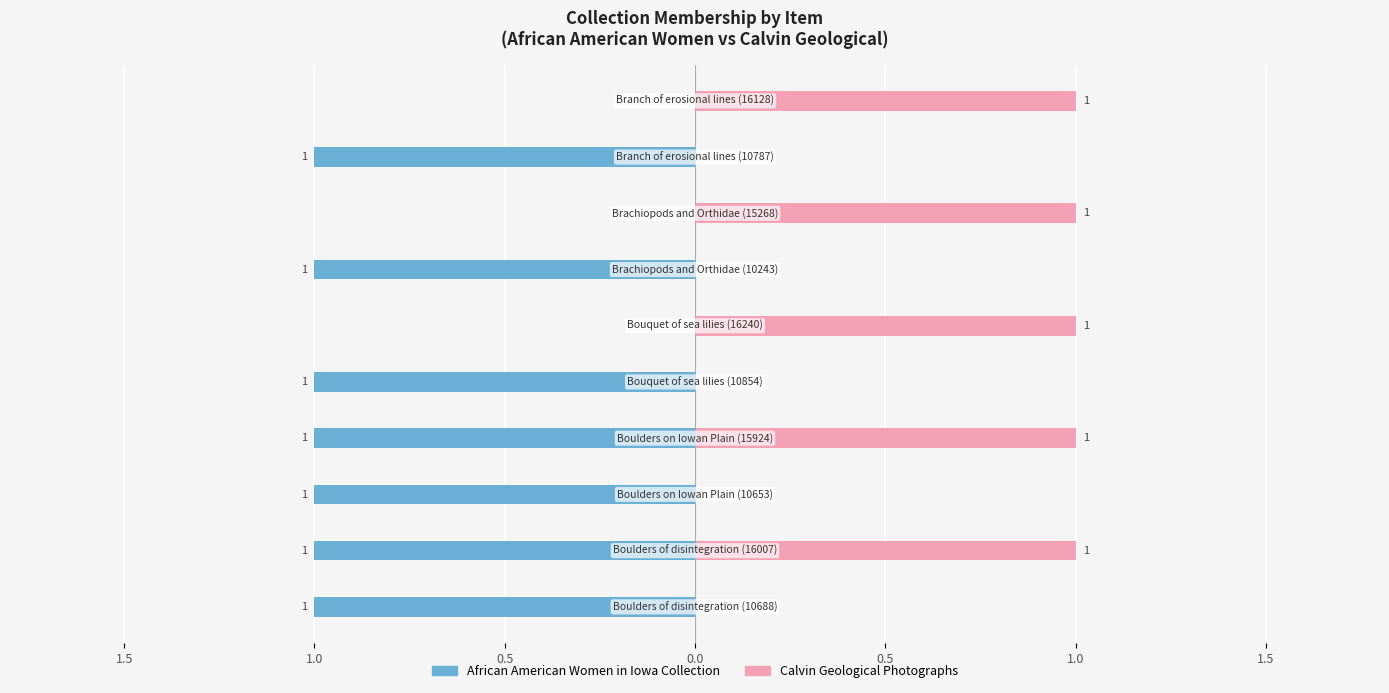

Reading left to right, transcribe all the data shown in this chart.

African American Women in Iowa Collection: -1	-1	-1	-1	-1	0	-1	0	-1	0
Calvin Geological Photographs: 0	1	0	1	0	1	0	1	0	1